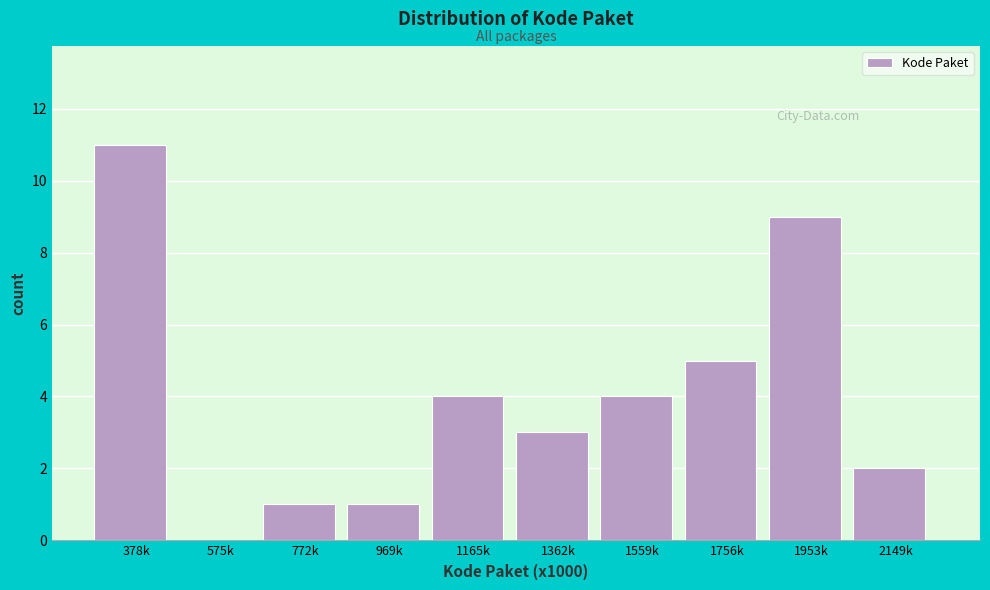

Reading left to right, transcribe all the data shown in this chart.

378k=11	575k=0	772k=1	969k=1	1165k=4	1362k=3	1559k=4	1756k=5	1953k=9	2149k=2